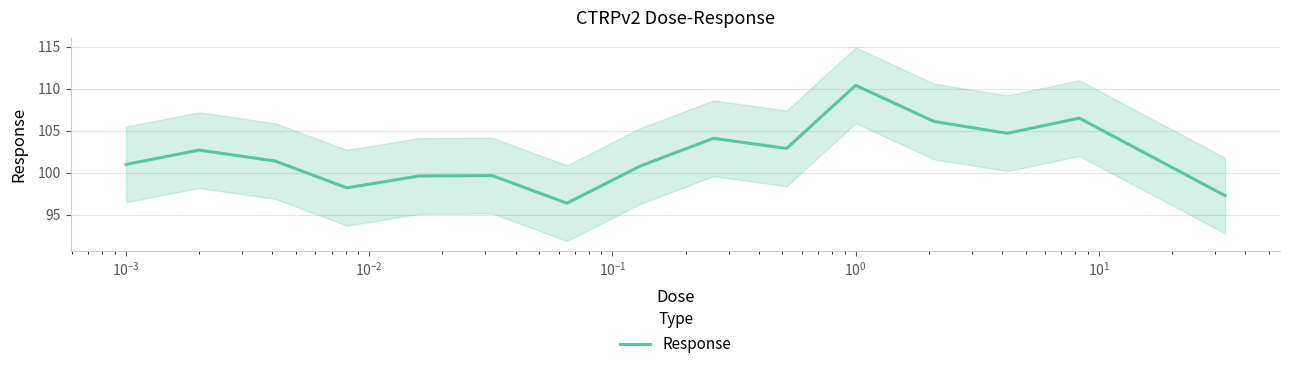

What is the minimum value for Response?

96.4